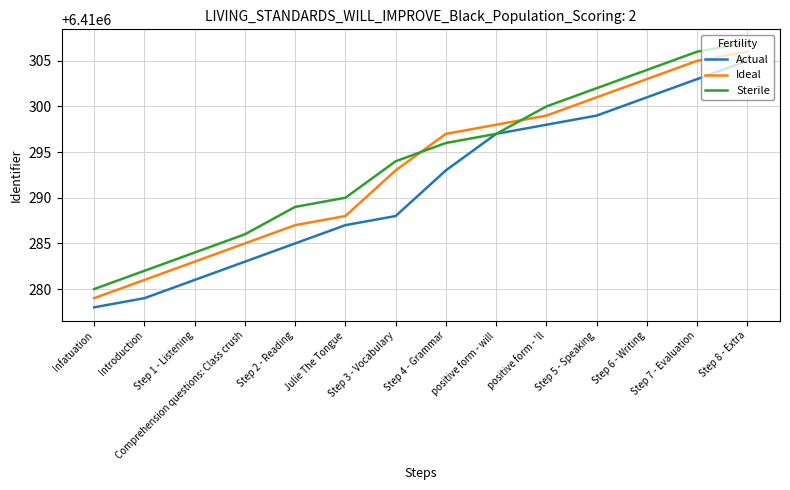

Which series has the largest total across all categories?

Sterile